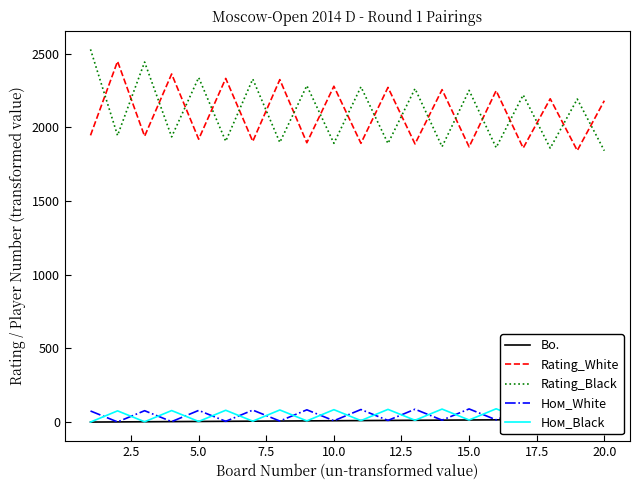

Rank the series by their maximum value, from highest to lowest.

Rating_Black, Rating_White, Ном_Black, Ном_White, Bo.